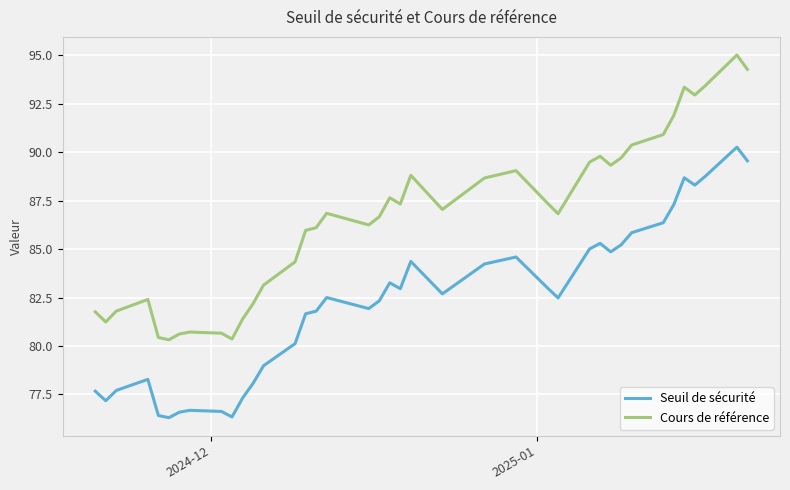

True or false: Seuil de sécurité and Cours de référence cross at least once.

False